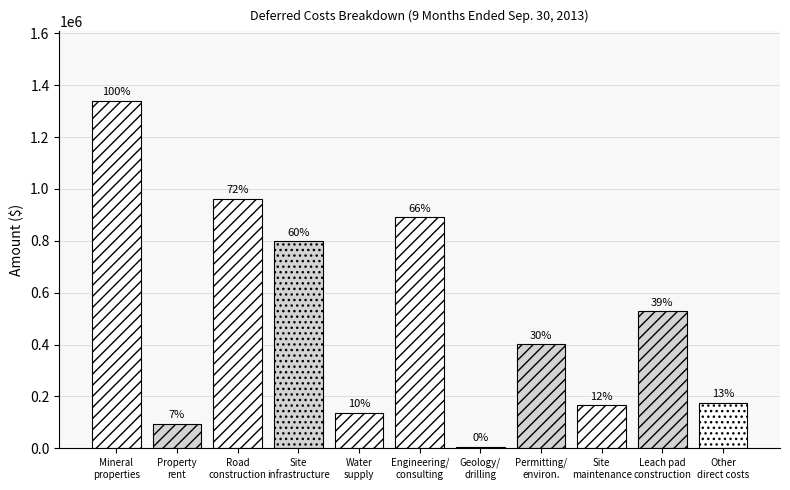

Are the bars horizontal?

No